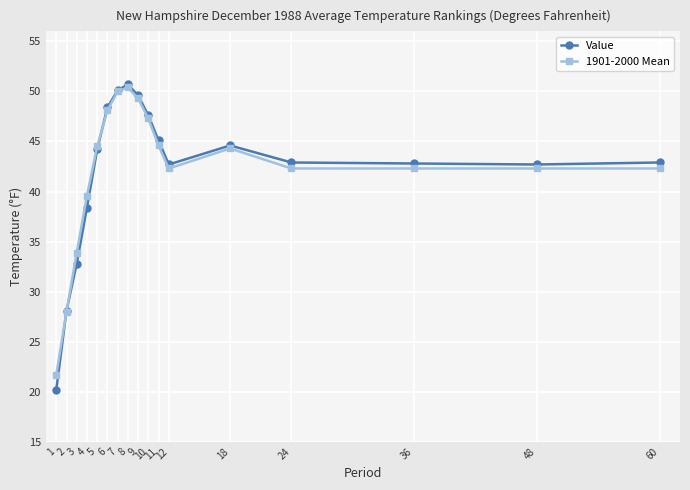

What is the minimum value shown in the chart?

20.2